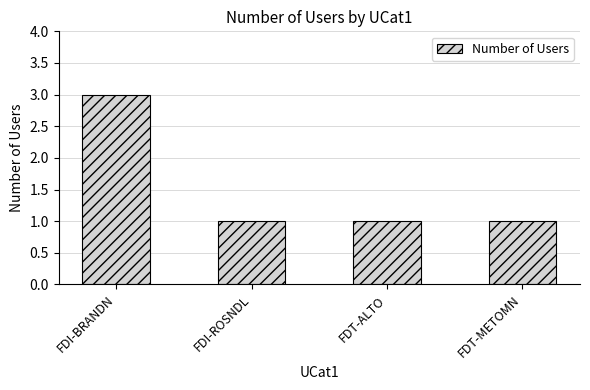

Reading right to left, extract all data points from this chart.

FDT-METOMN=1	FDT-ALTO=1	FDI-ROSNDL=1	FDI-BRANDN=3